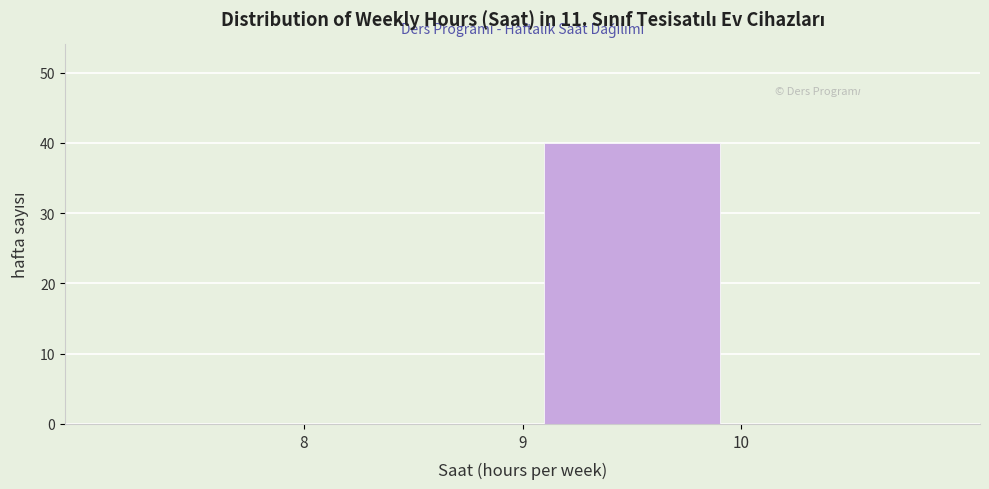

Reading left to right, transcribe this chart: for each bar, give the range it covers on the x-axis and its height. The values are not printed on the chart, so give them approximately, as read against the axis.

7 to 8: 0
8 to 9: 0
9 to 10: 40
10 to 11: 0